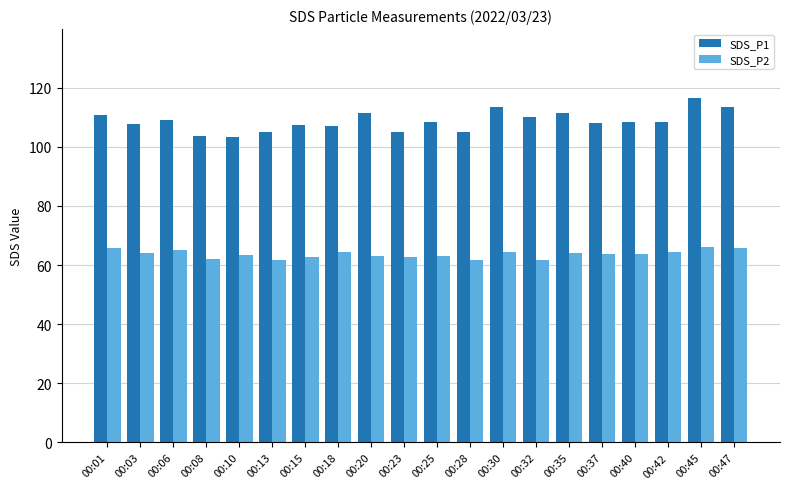

What is the sum of the SDS_P1 values at 00:35 and 00:15?

218.8